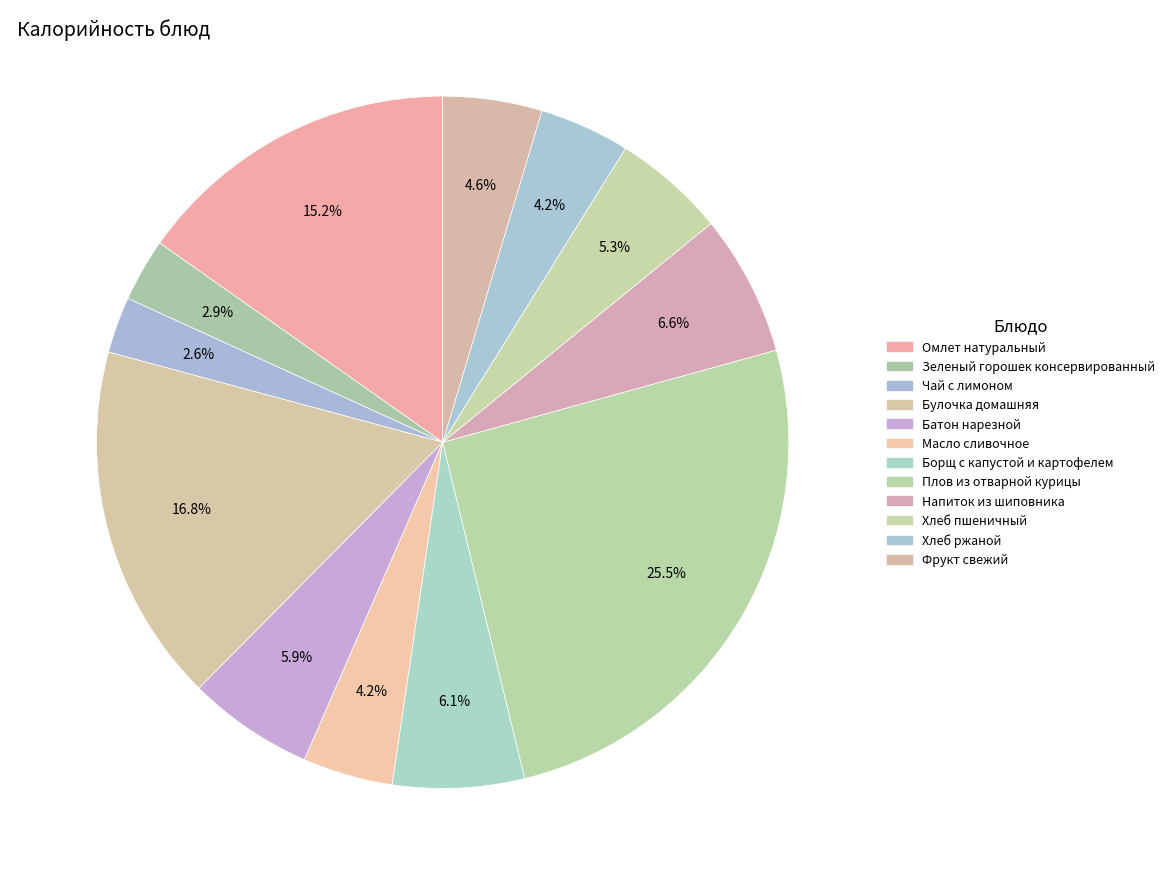

What percentage is the Плов из отварной курицы slice, to the nearest percent?

25%